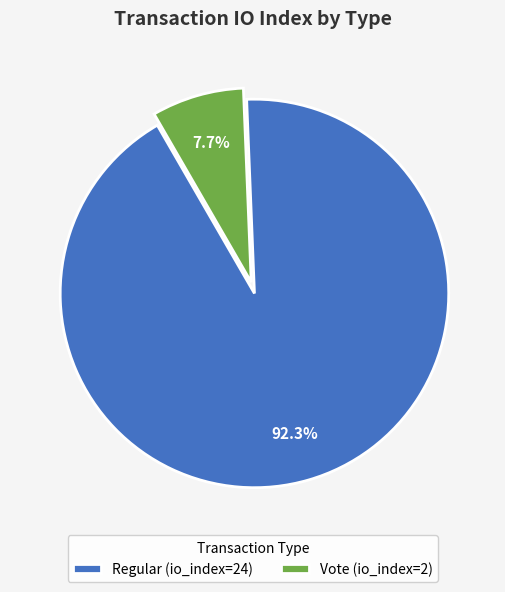

The Regular (io_index=24) slice represents 83% of the pie. True or false?

False